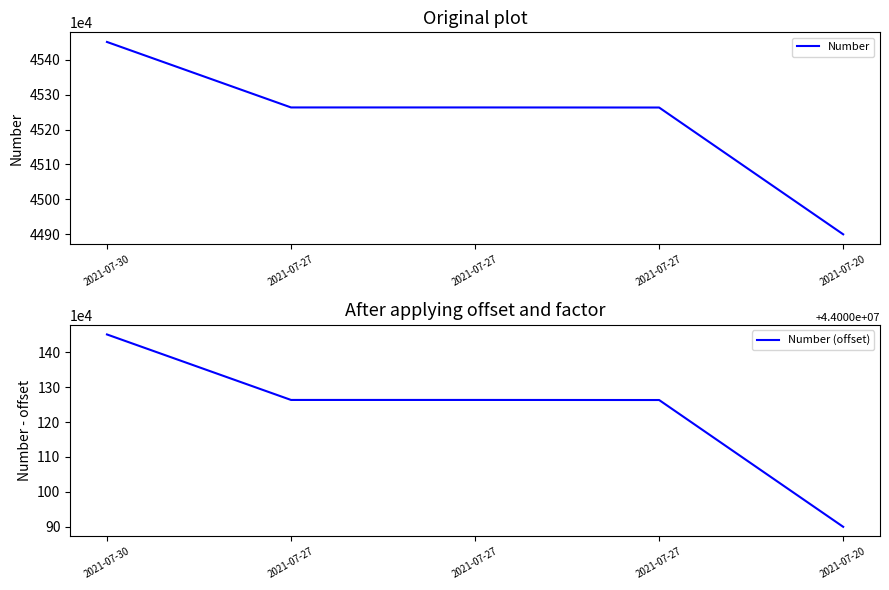

At which label is Number closest to 45175559?

2021-07-27